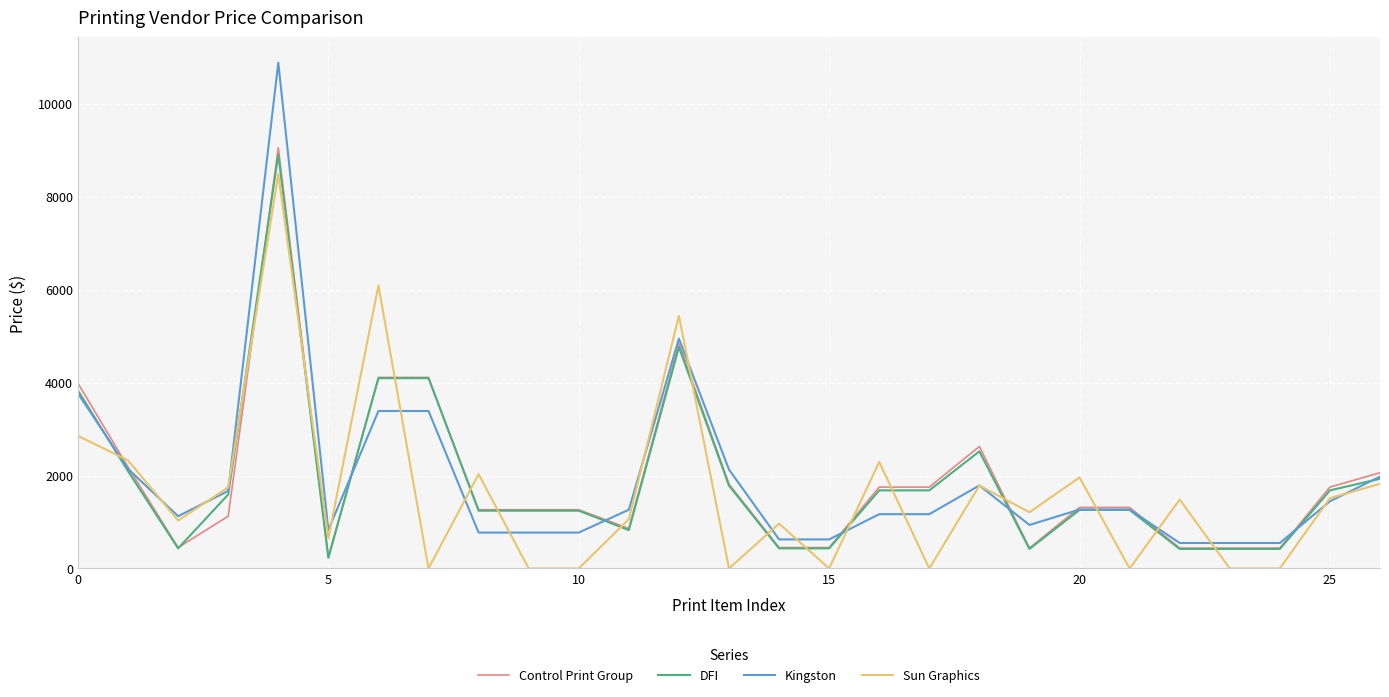

What is the difference between the maximum and minimum values in the Sun Graphics series?

8485.0